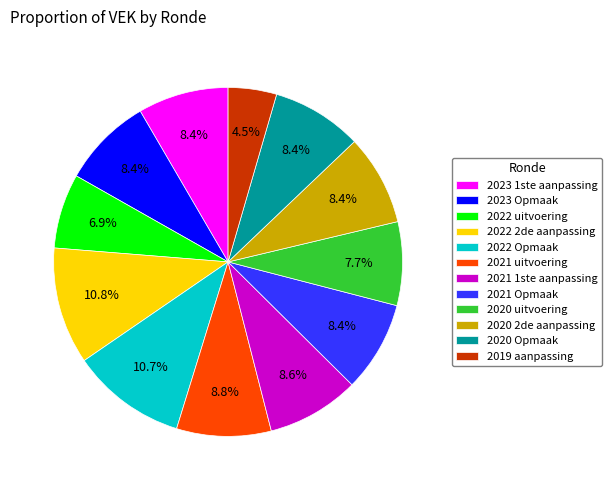

What is the smallest slice in the pie chart?

2019 aanpassing